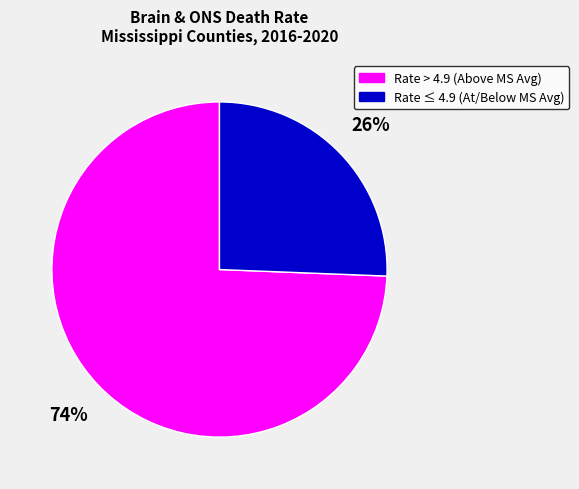

Is it true that Rate > 4.9 (Above MS Avg) is 74% of the pie?

True